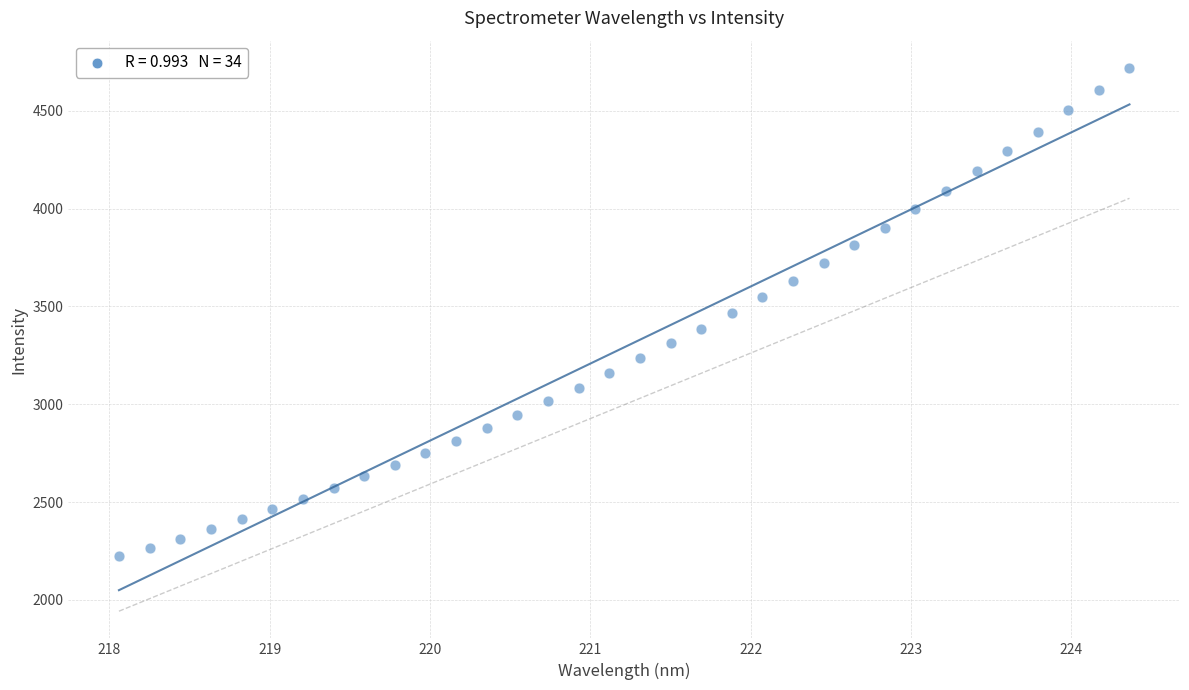

What is the range of Y values (max minus min)?

2496.9